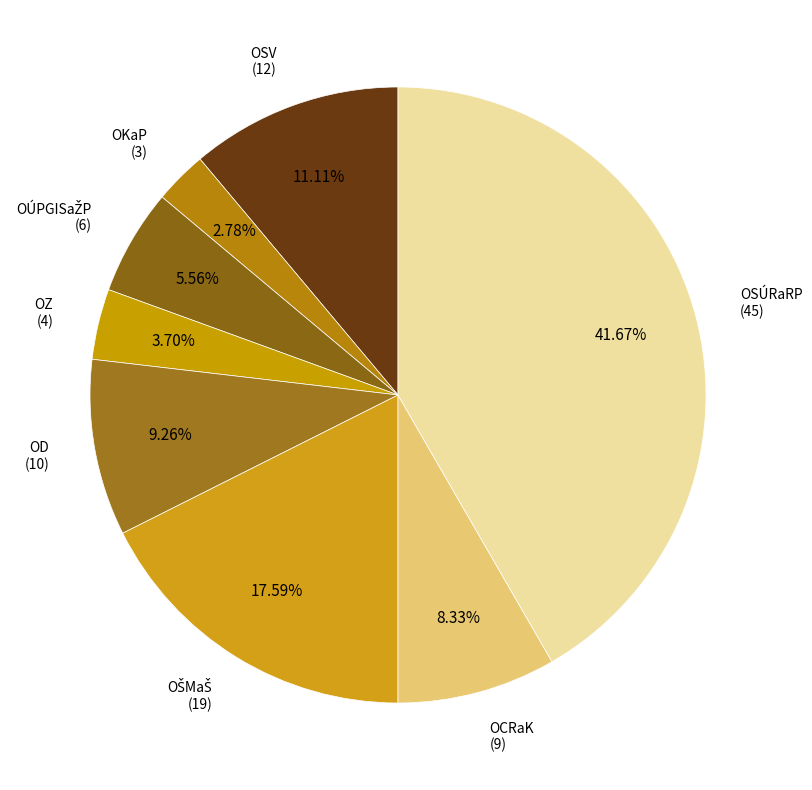

Which slice is the largest?

OSÚRaRP